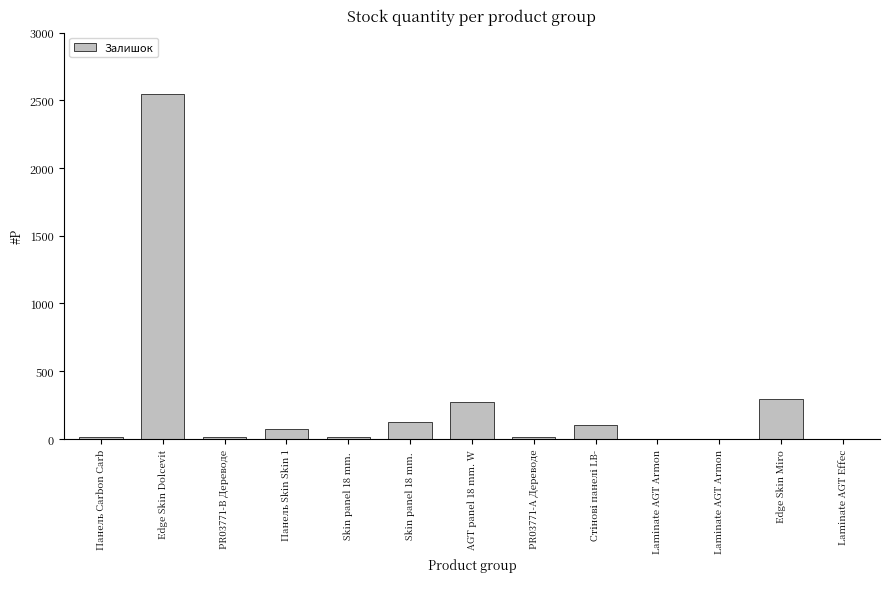

Are the bars grouped side by side (vs. stacked)?

No